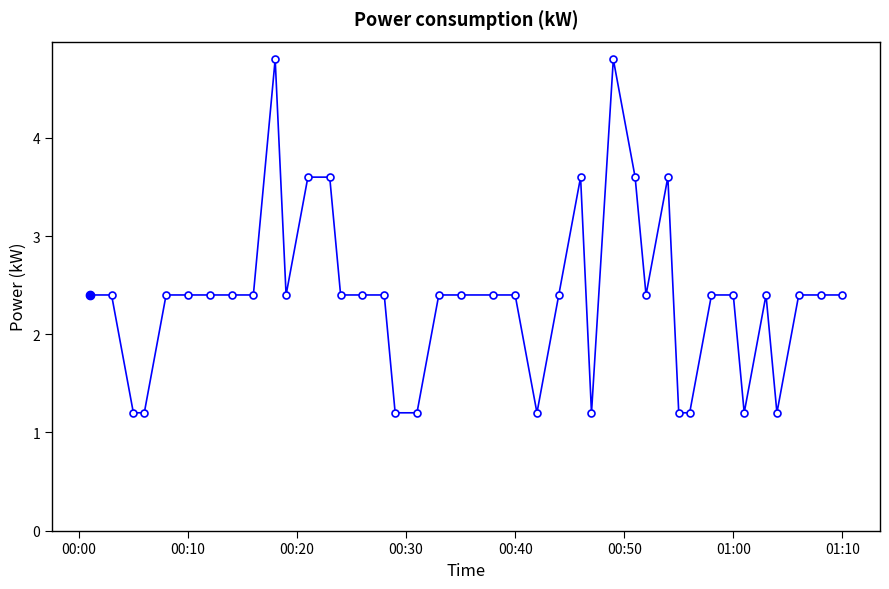

Count the values in the range 2 to 3.

23